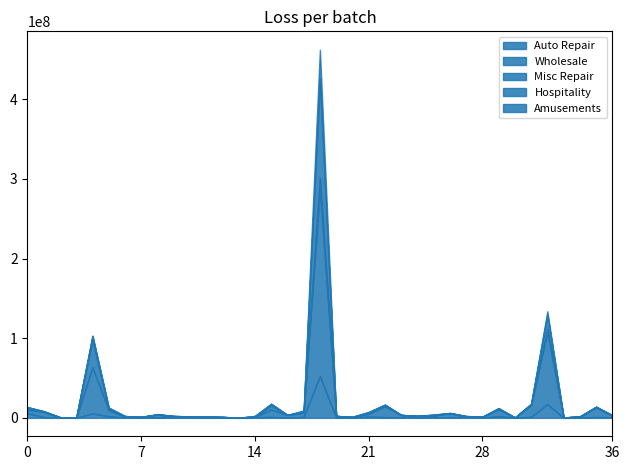

What is the maximum value for Auto Repair?

52506367